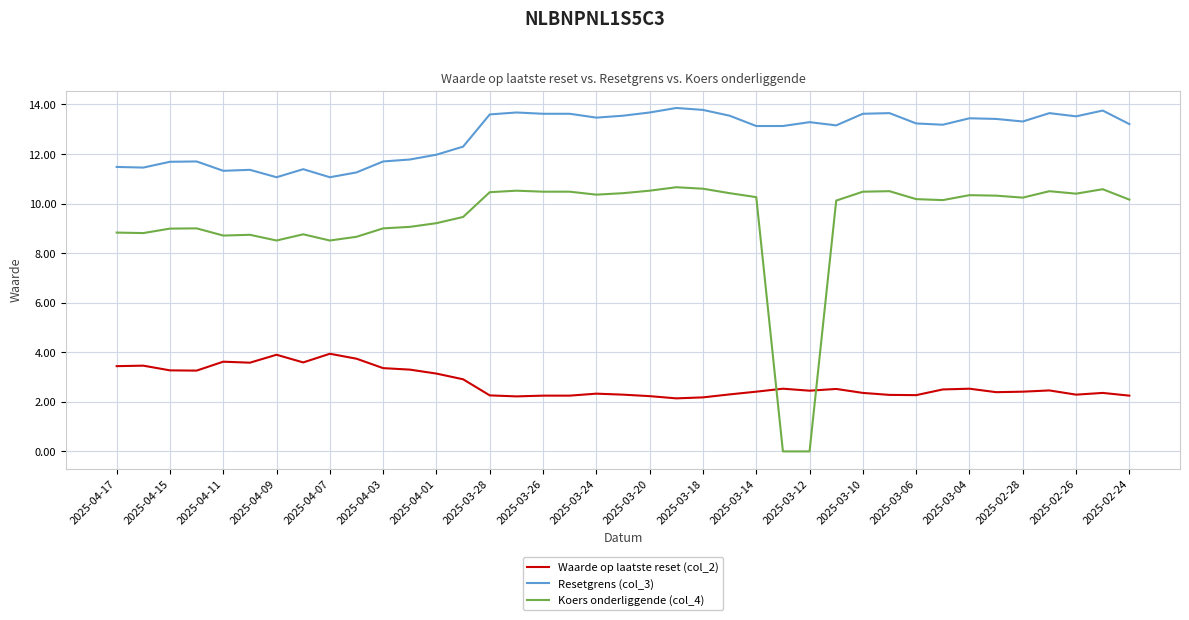

List the series in order of their overall mean, lowest first.

Waarde op laatste reset (col_2), Koers onderliggende (col_4), Resetgrens (col_3)